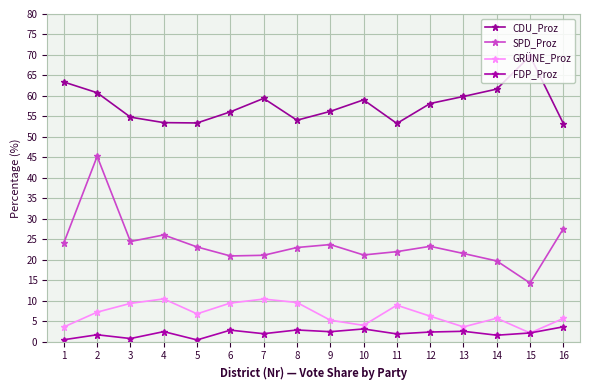

True or false: FDP_Proz and CDU_Proz intersect in this chart.

False